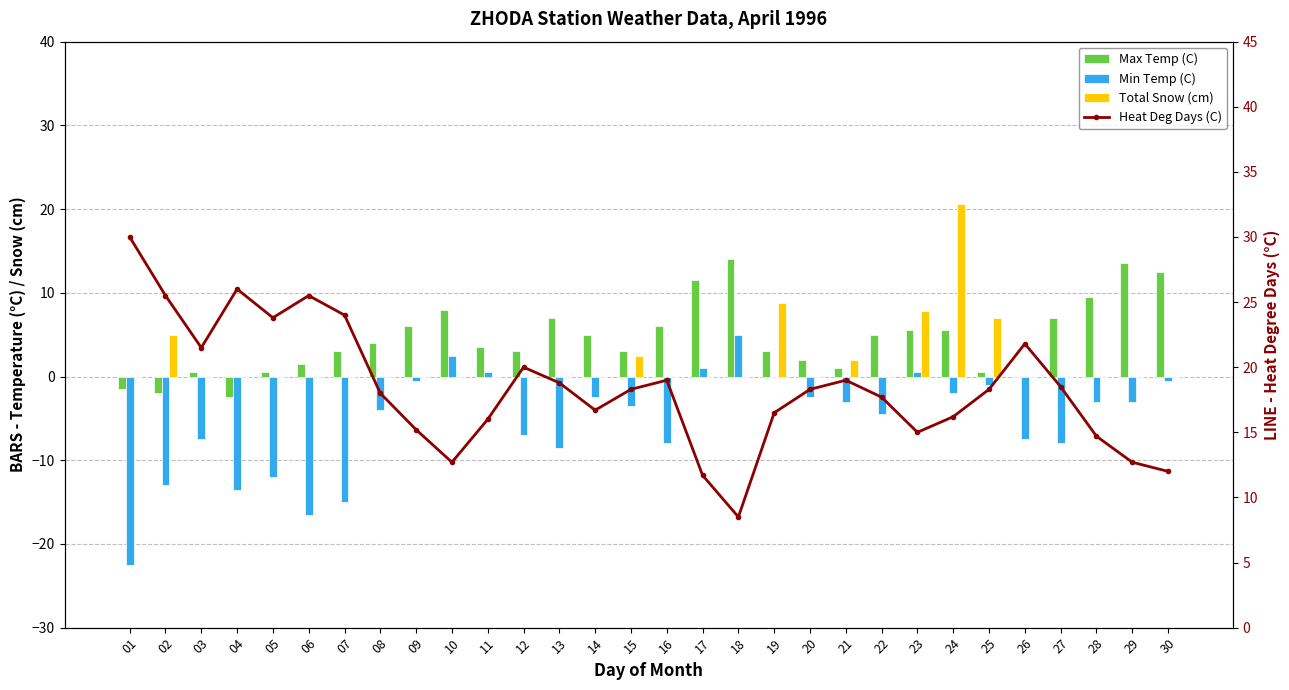

What is the lowest value of the Min Temp (C) series?

-22.5